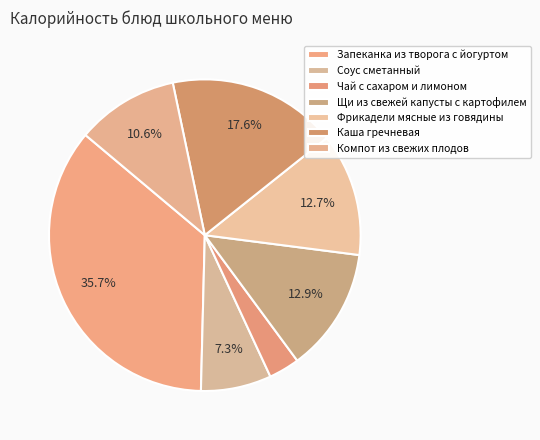

How many segments does this pie chart have?

7